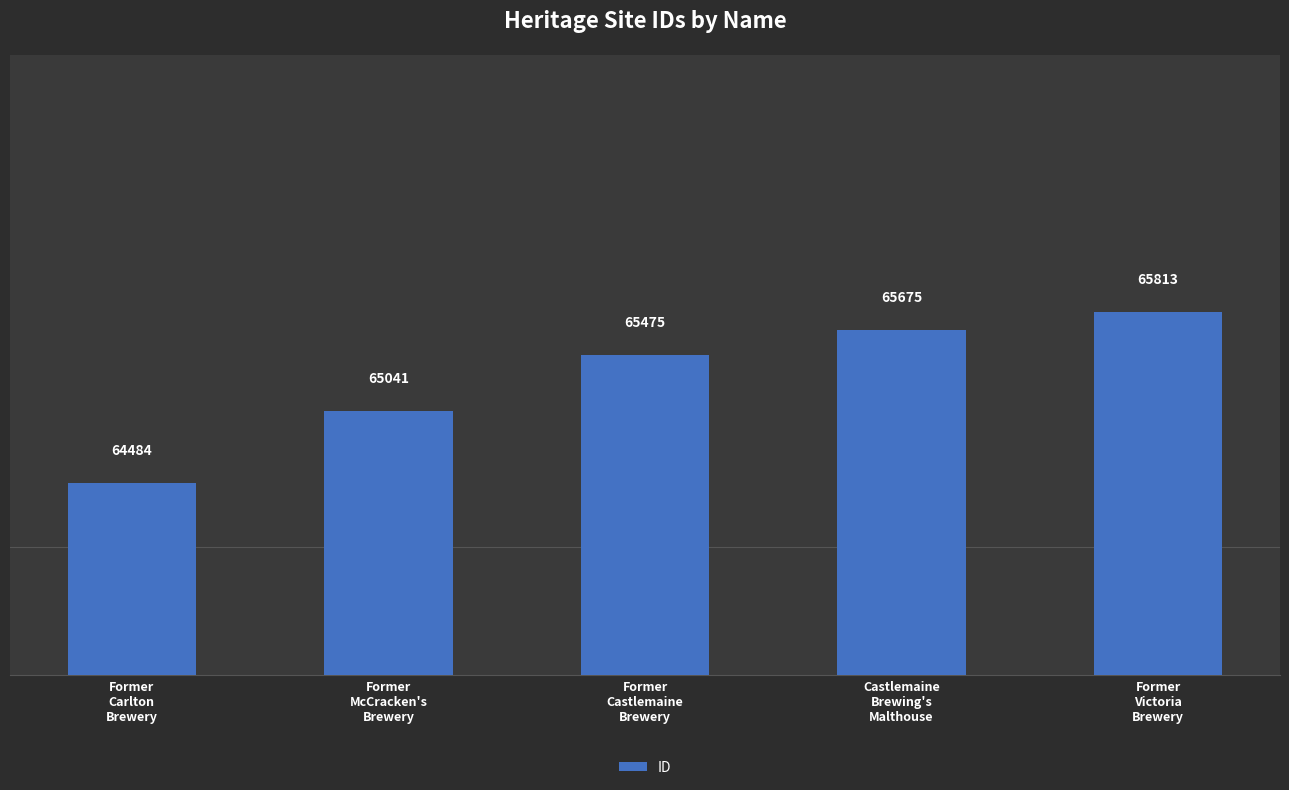

What is the change in value from Former
McCracken's
Brewery to Former
Victoria
Brewery?

+772